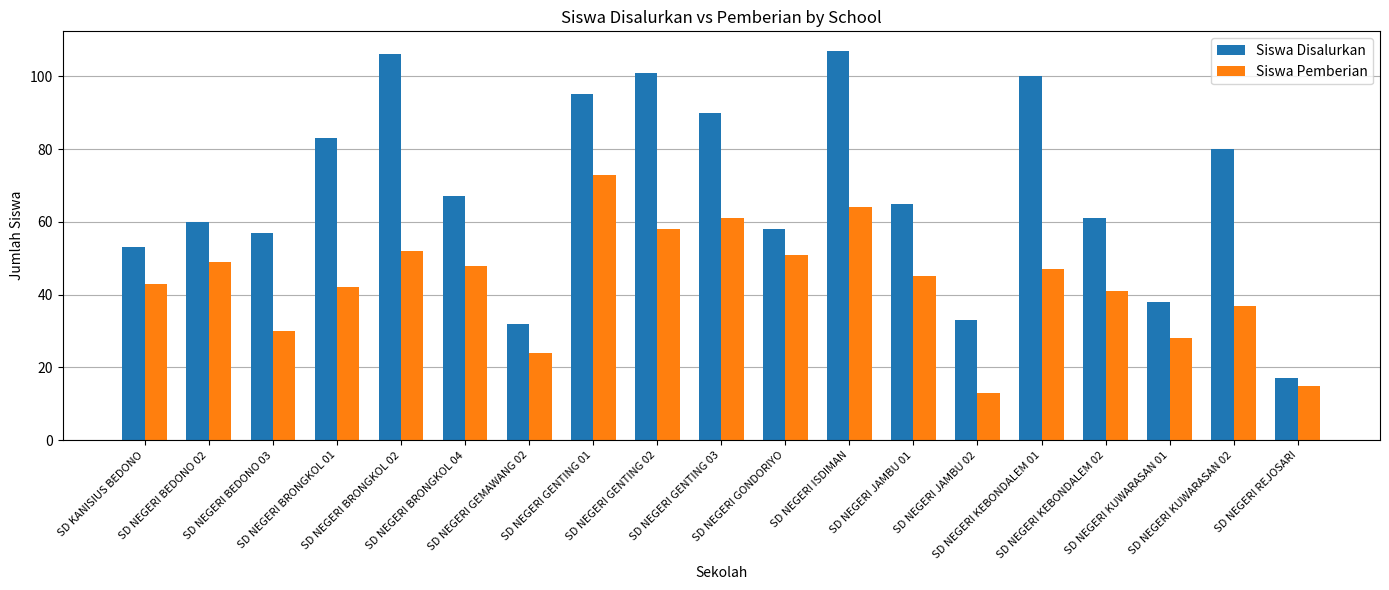

How many groups of bars are there?

19